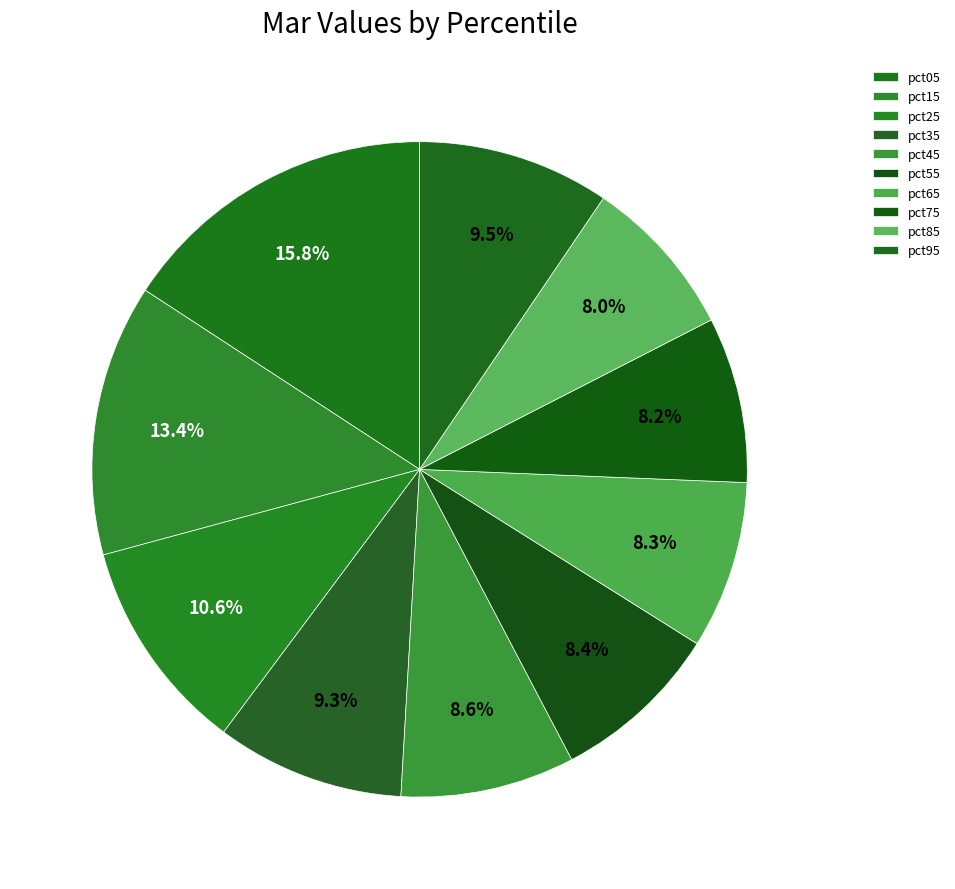

Rank the categories by value from lowest to highest.

pct85, pct75, pct65, pct55, pct45, pct35, pct95, pct25, pct15, pct05